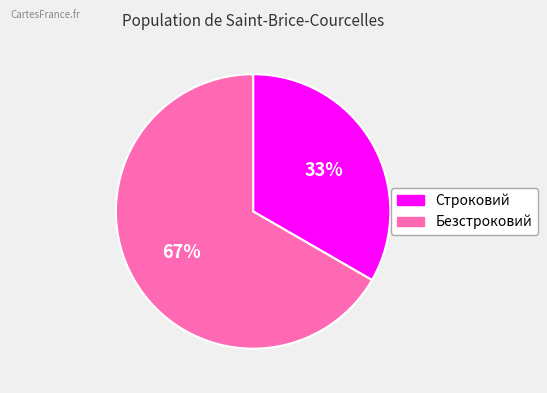

Between Строковий and Безстроковий, which is larger?

Безстроковий